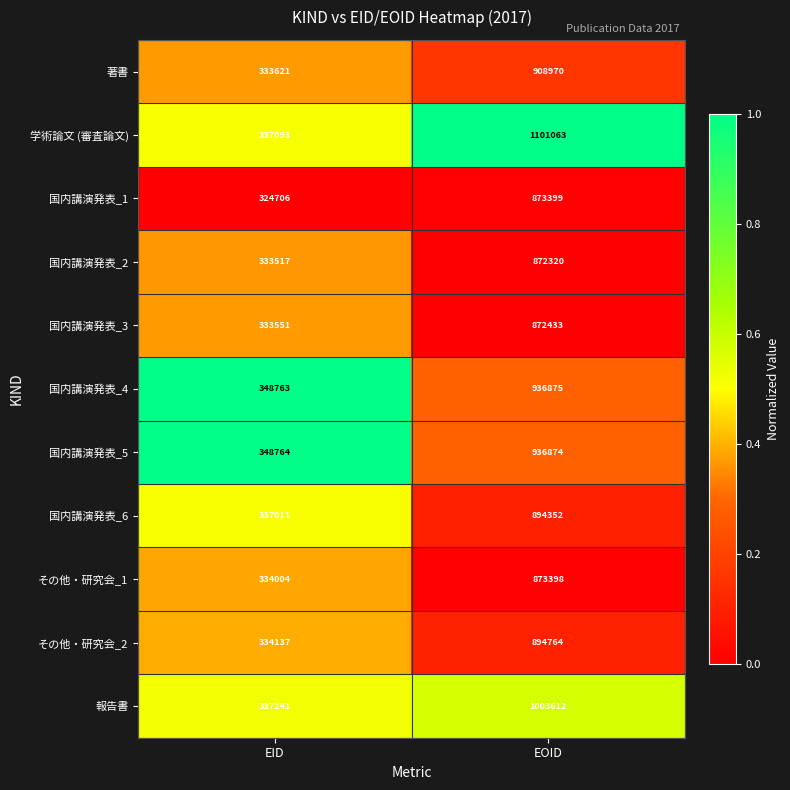

What is the difference between the maximum and minimum values in the その他・研究会_2 series?

560627